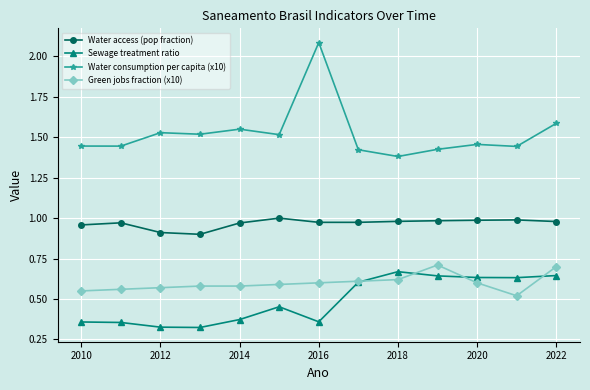

What is the sum of all Green jobs fraction (x10) values?

7.8